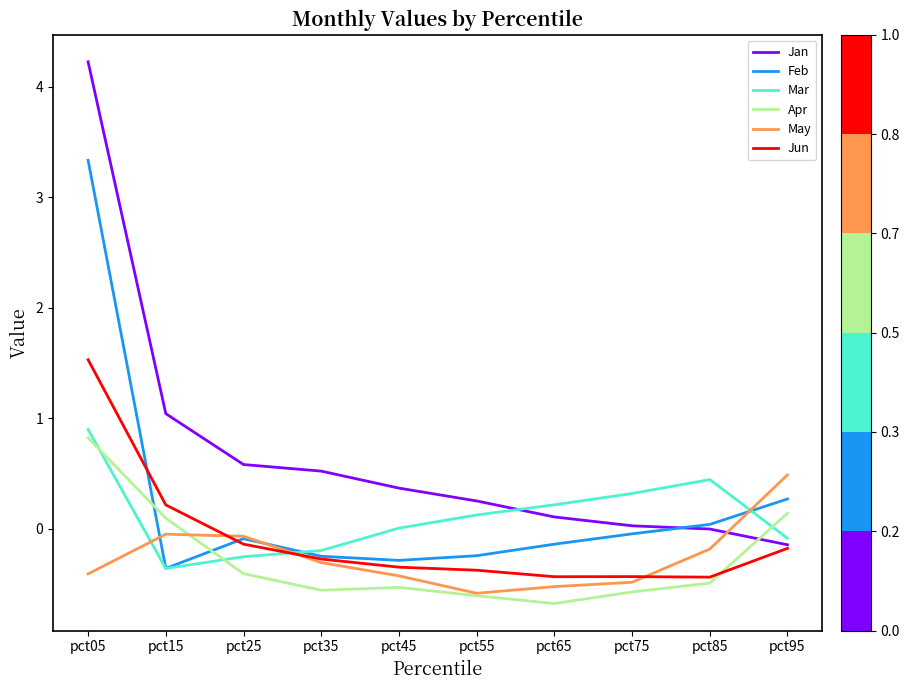

At which category is the sum across all series the highest?

pct05